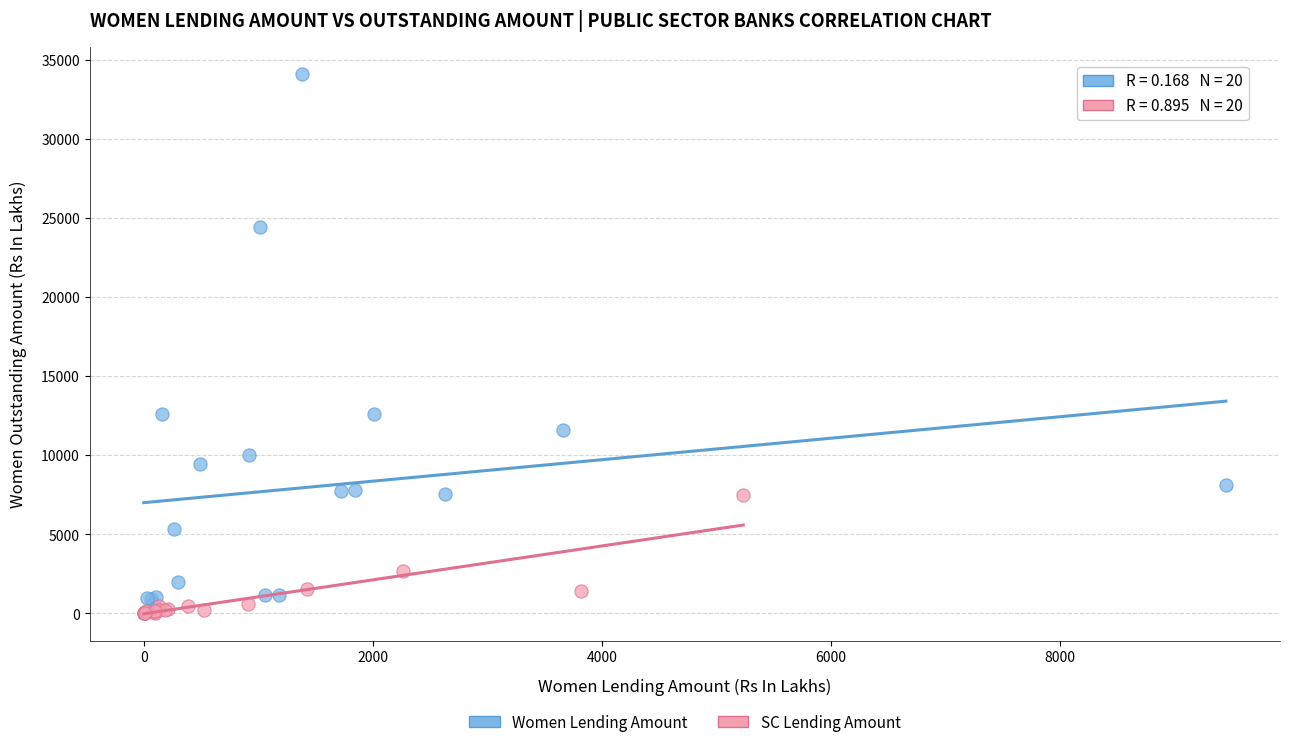

Which series contains the highest Y value?

Women Lending Amount